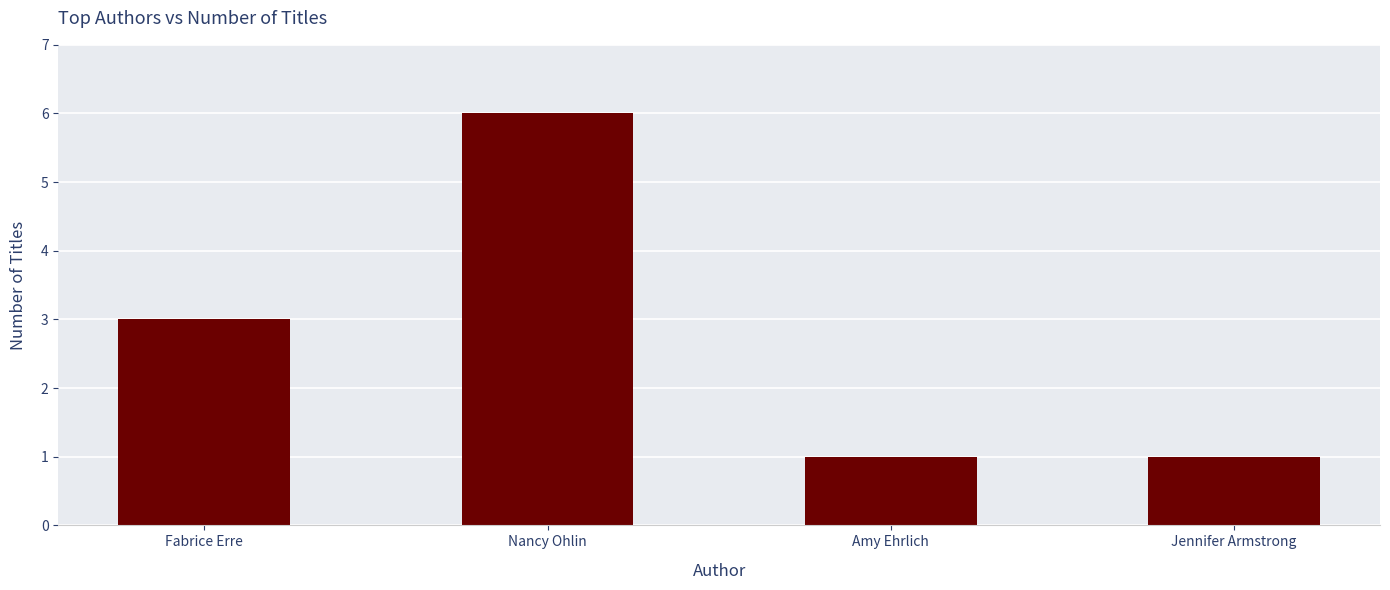

What is the difference between the maximum and minimum values?

5